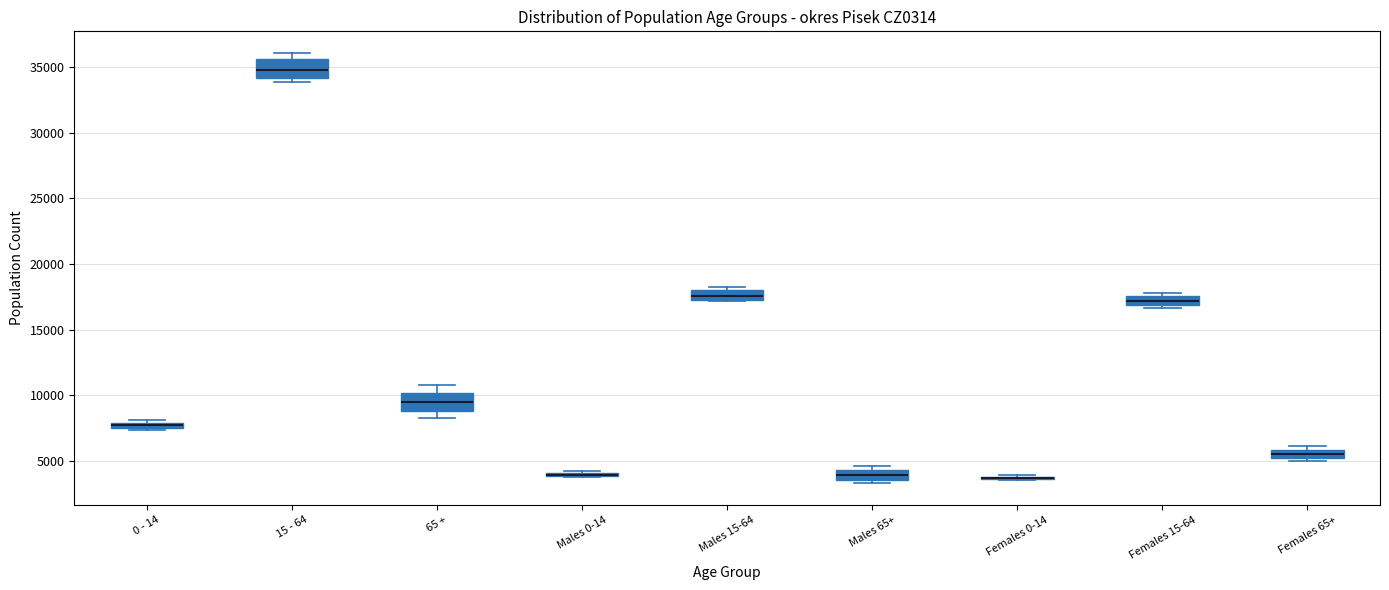

Where does the median line of the box for Males 65+ sit on the y-axis? The values are not printed on the chart, so give them approximately, as read against the axis.

4000